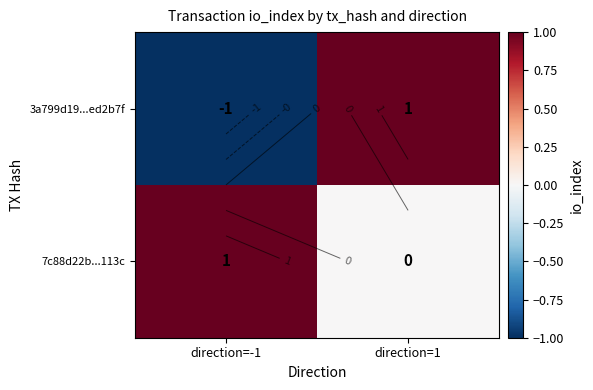

Where is 3a799d19...ed2b7f nearest to the value 0?

direction=-1